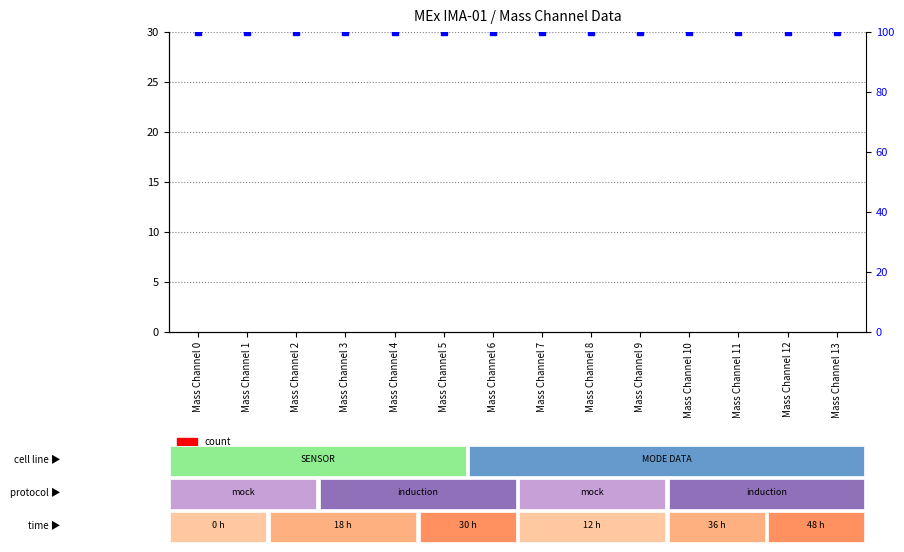

At how many categories does at least one series exceed 71?

14